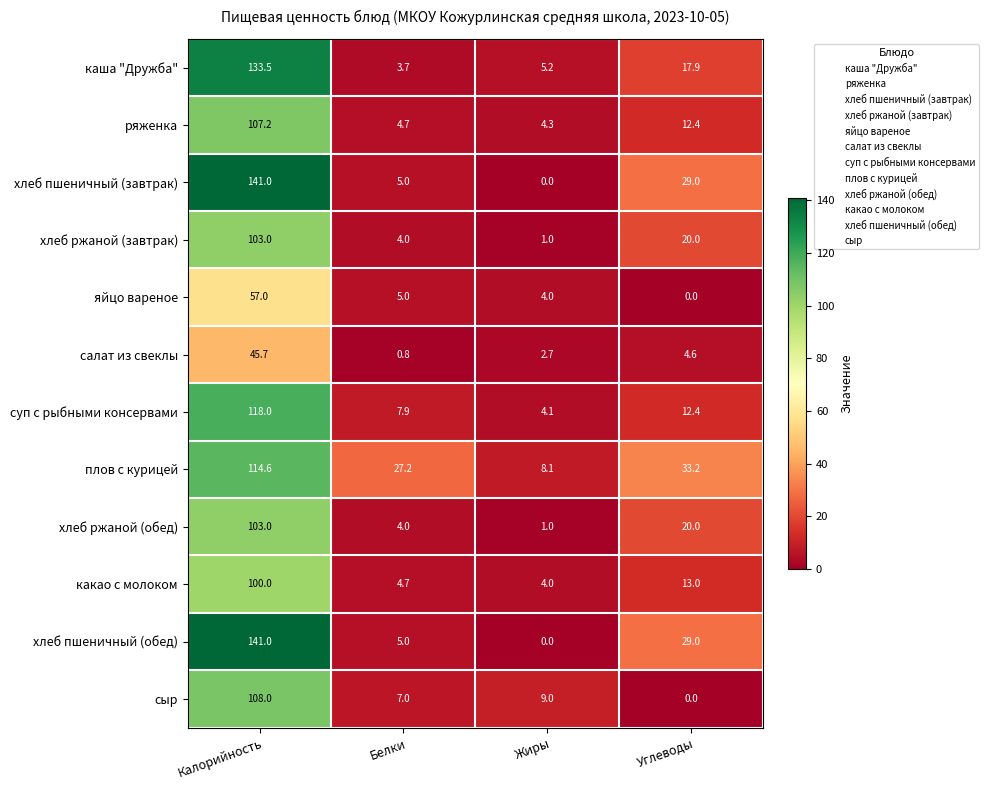

How many series are shown in this chart?

12